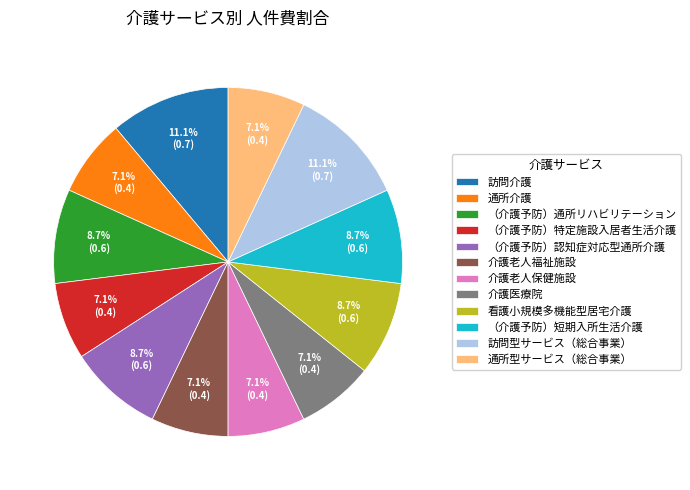

Does （介護予防）認知症対応型通所介護 account for over 50% of the chart?

No